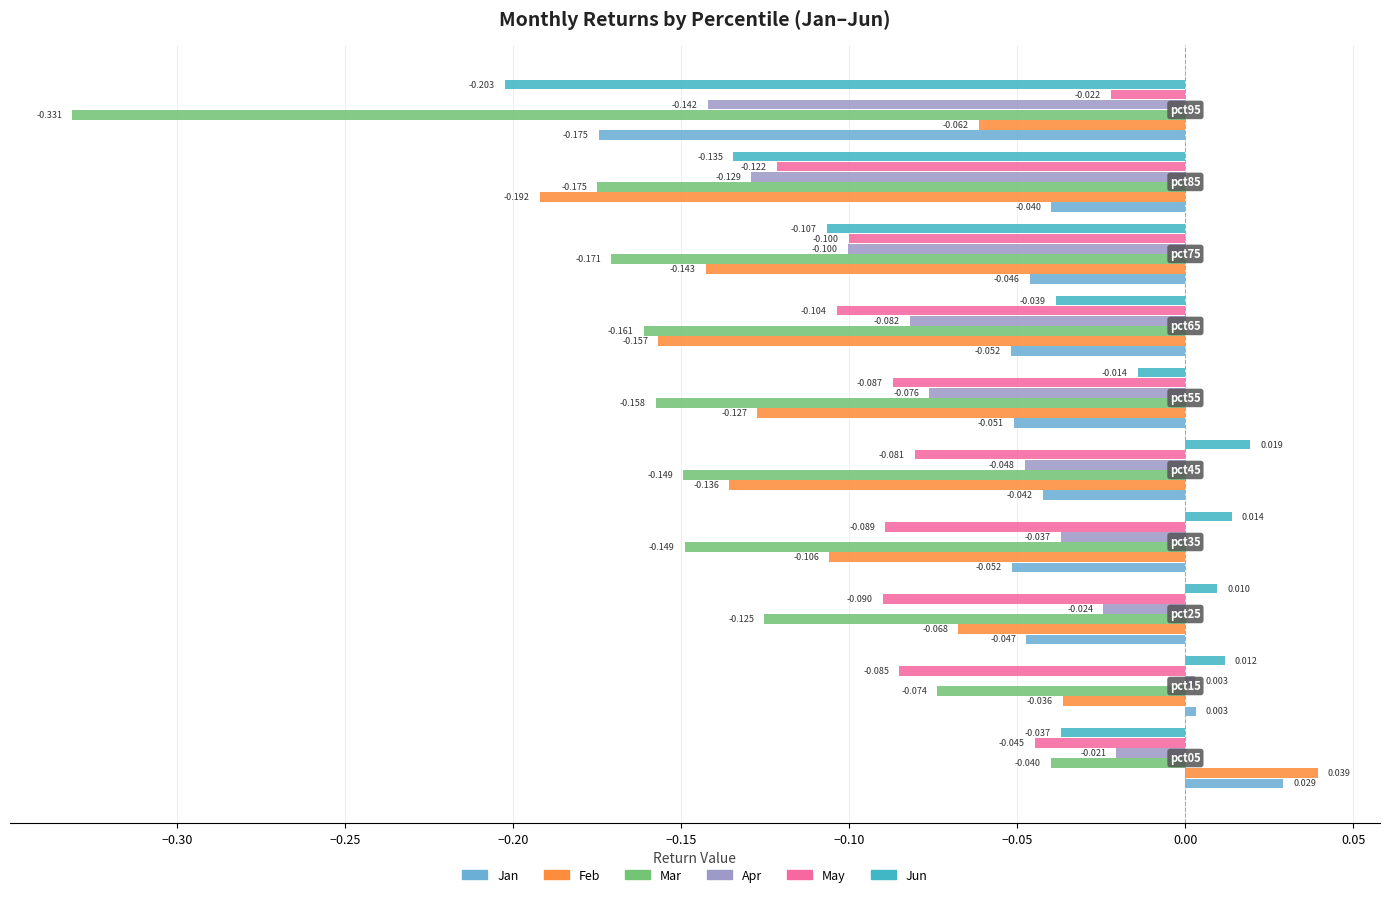

Which series has the largest total across all categories?

Jan